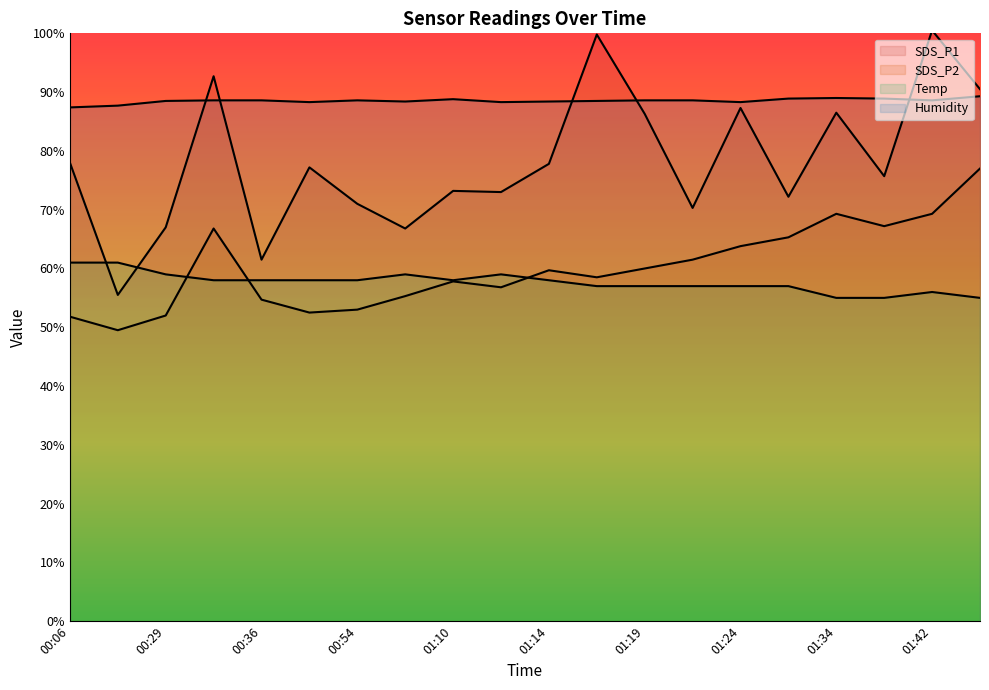

The value of SDS_P1 at 00:06 is 78.0. True or false?

True